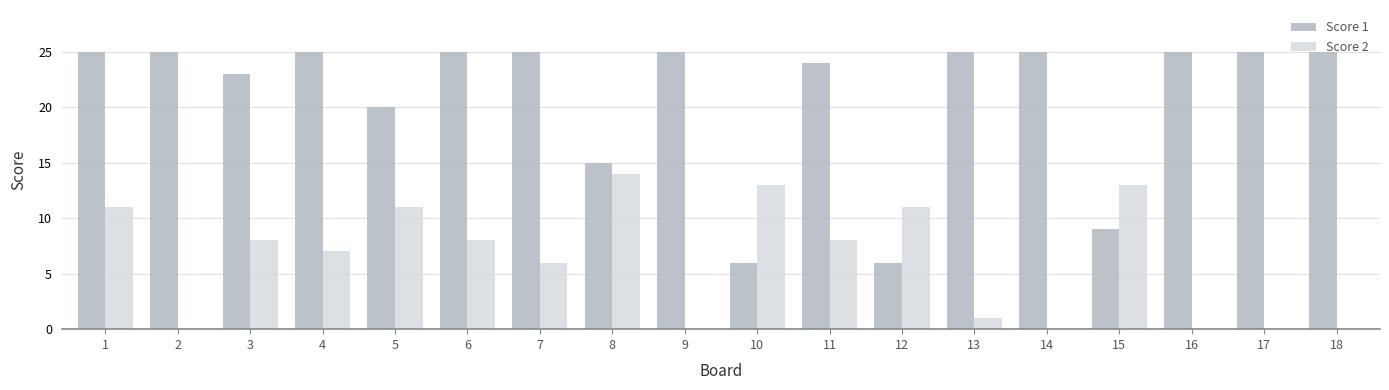

Which series changed the most between 5 and 10?

Score 1